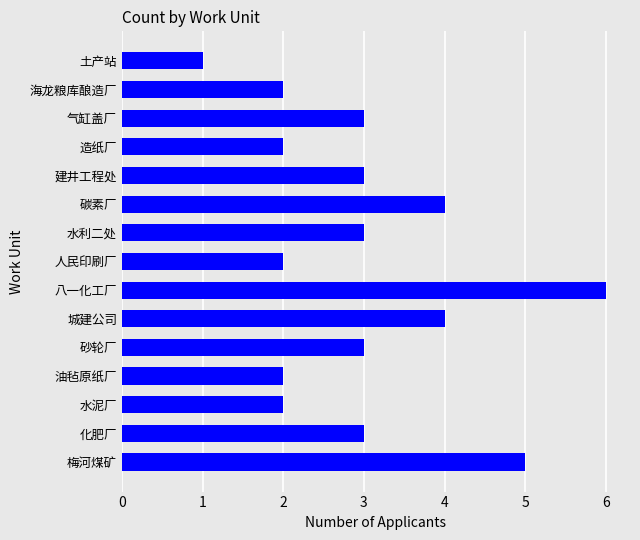

The chart shows a value of 2 at 水泥厂. True or false?

True